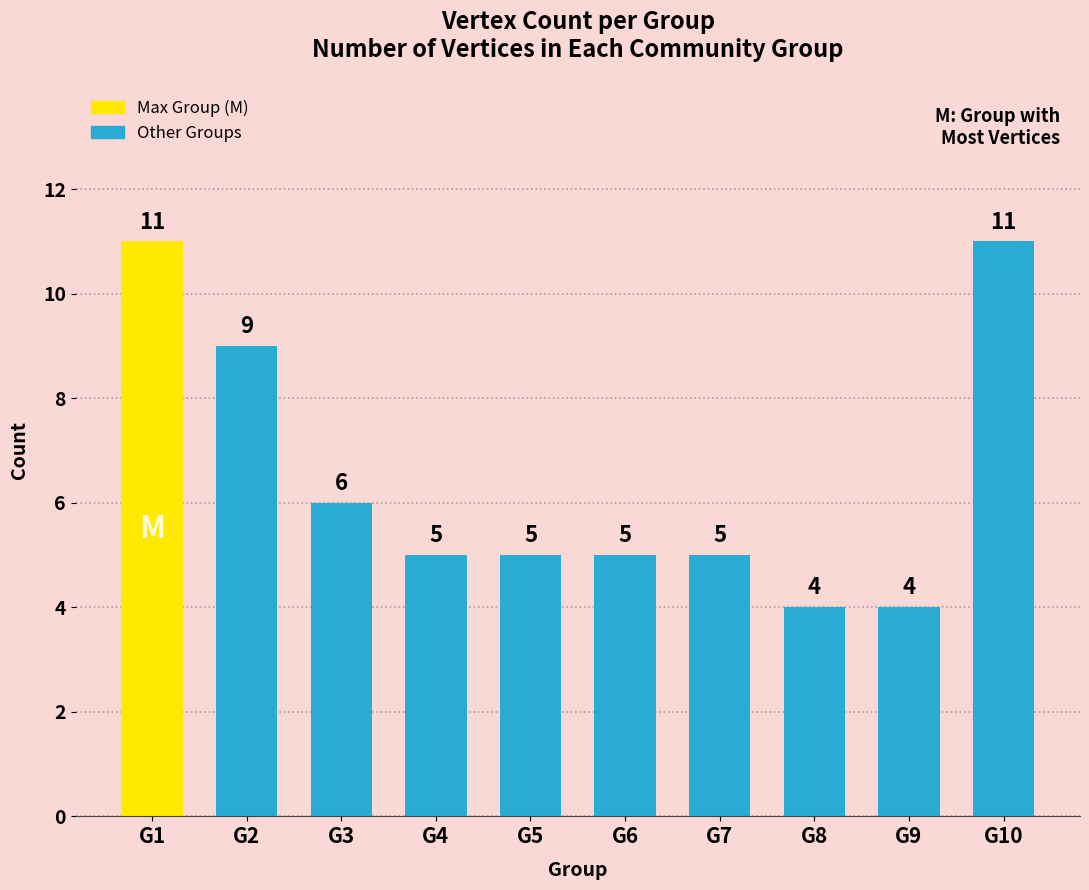

What is the difference between the second highest and minimum values?

7